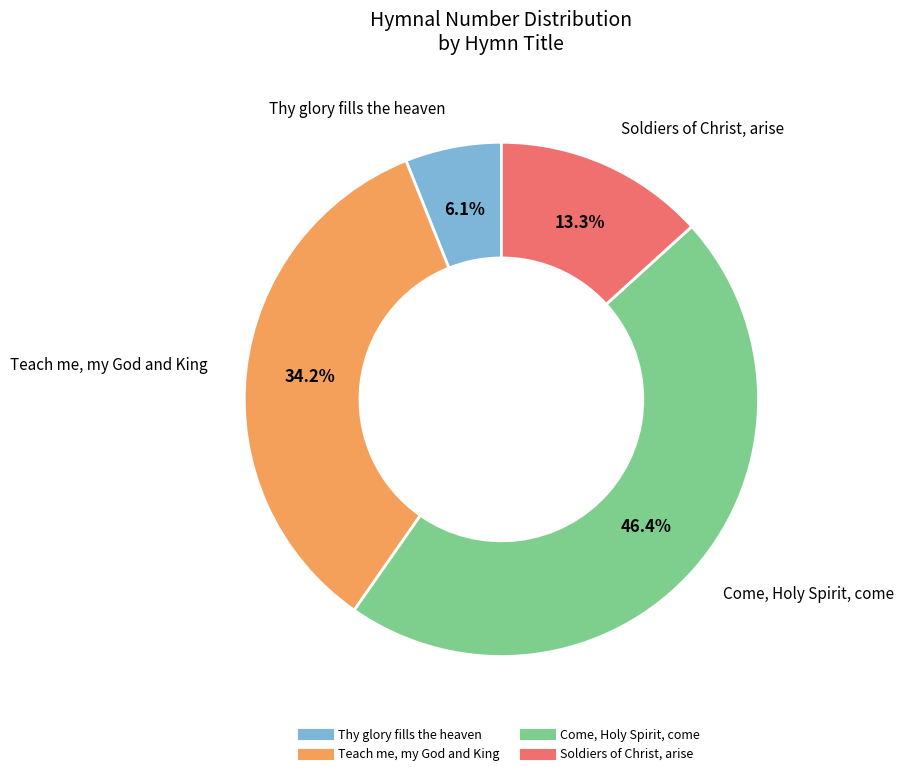

To the nearest percent, what portion does Thy glory fills the heaven represent?

6%